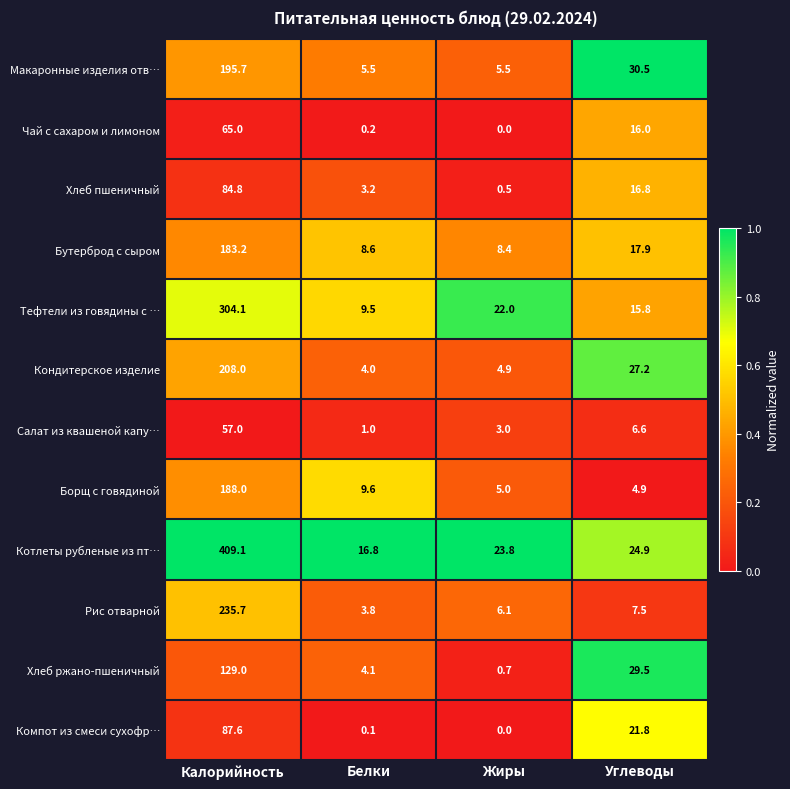

Rank the categories by Бутерброд с сыром value from lowest to highest.

Жиры, Белки, Углеводы, Калорийность